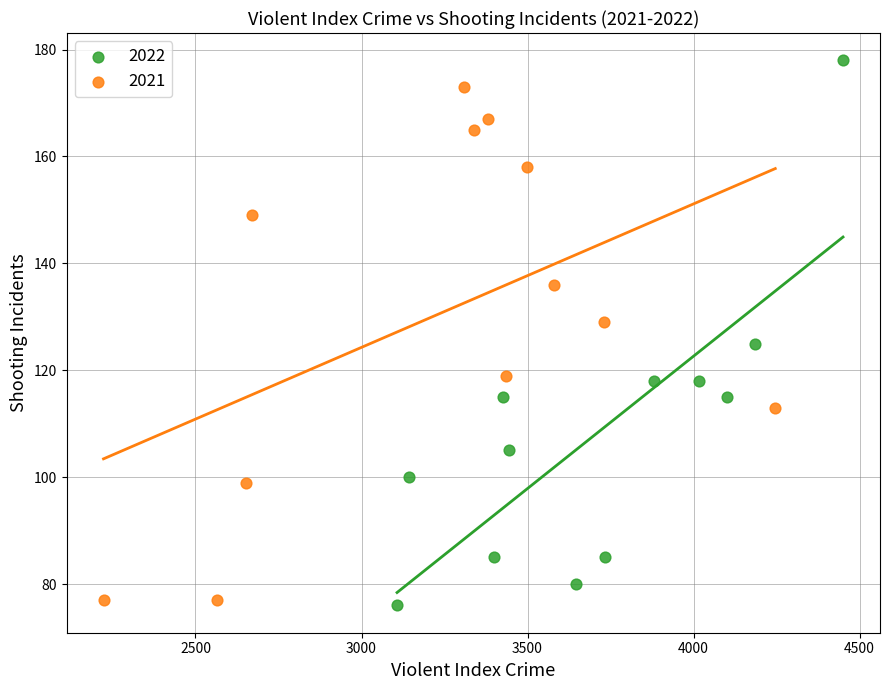

Which series contains the highest Y value?

2022